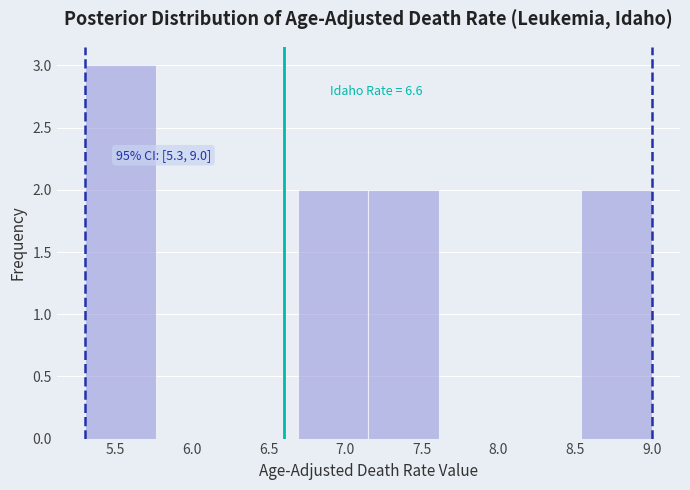

Which range on the x-axis has the tallest bar?

5.30 to 5.75